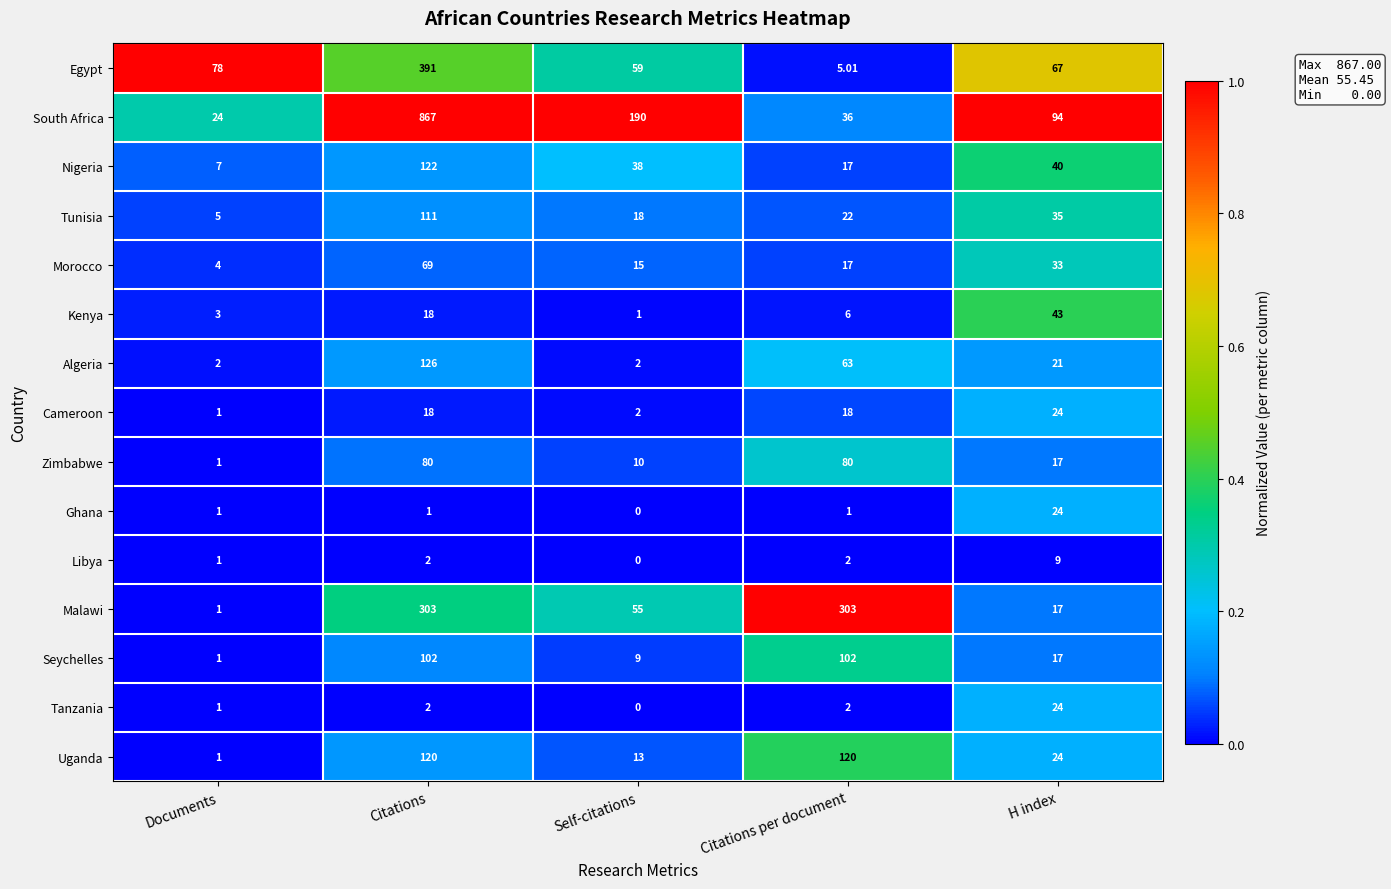

Which label corresponds to the largest value in the chart?

Citations